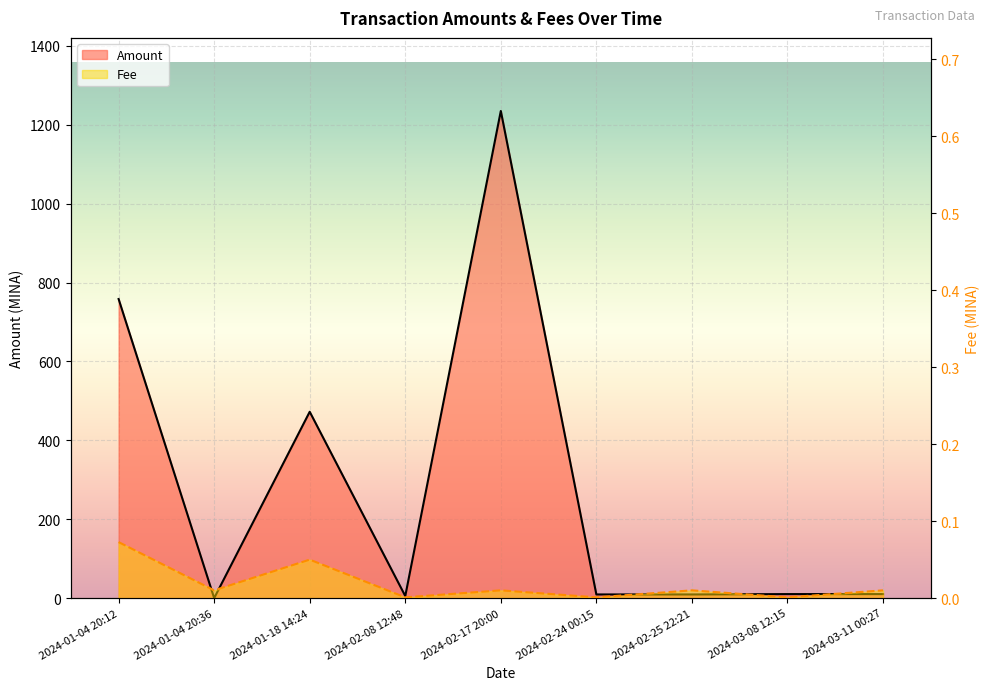

Where is Amount nearest to the value 617?

2024-01-04 20:12